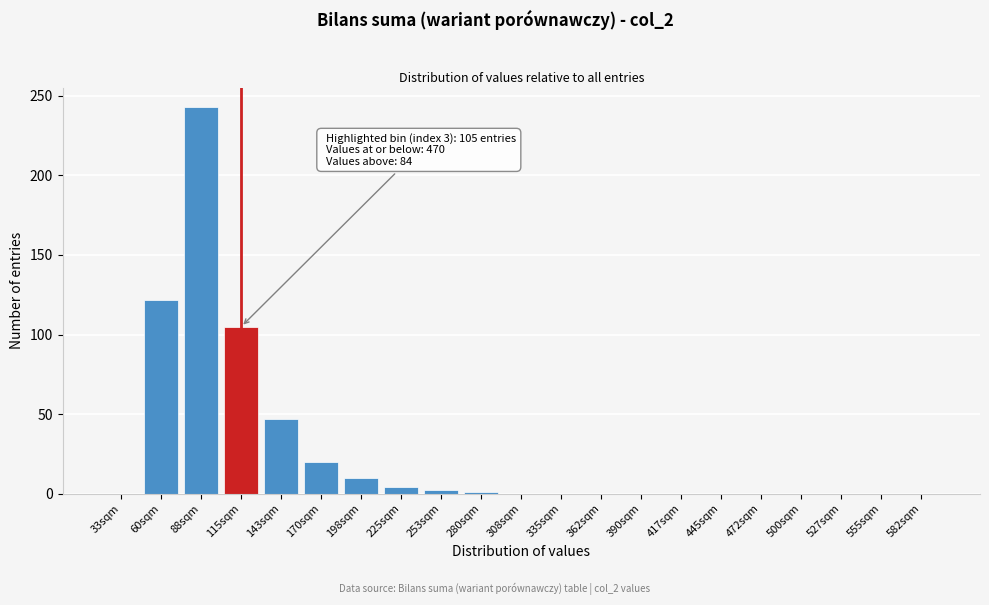

The chart shows a value of 4 at 170sqm. True or false?

False